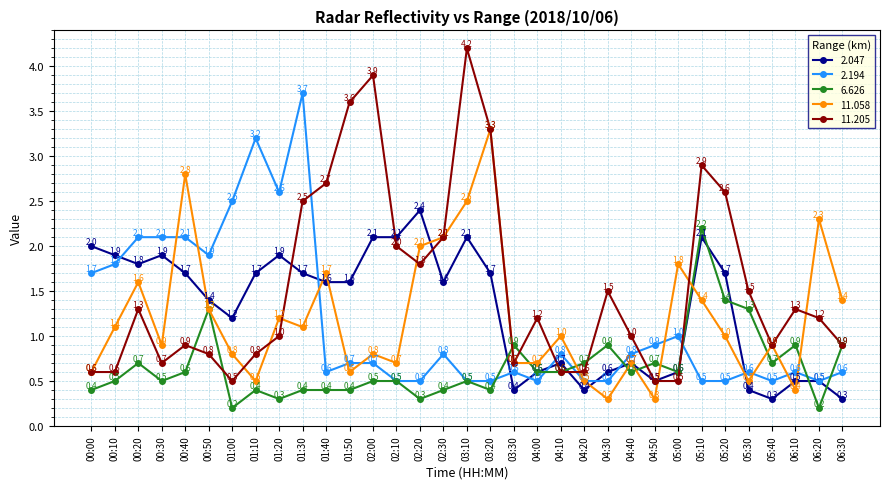

Between which two adjacent categories do 2.047 and 11.205 first intersect?

01:20 and 01:30